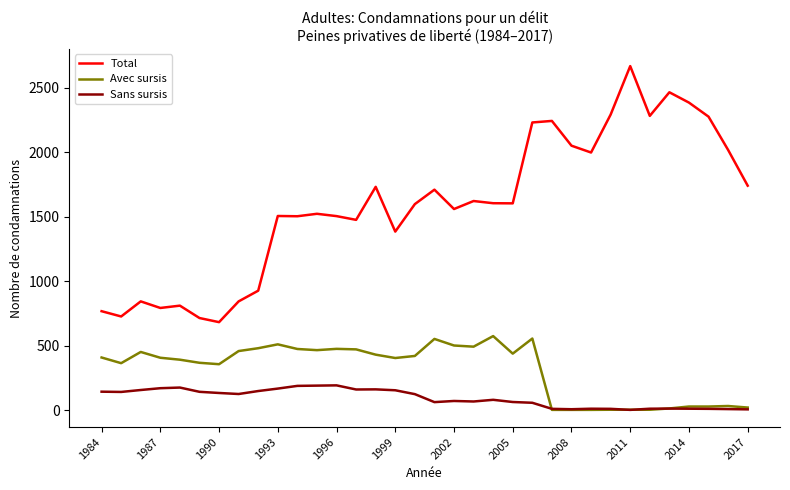

What is the highest value of the Total series?

2666